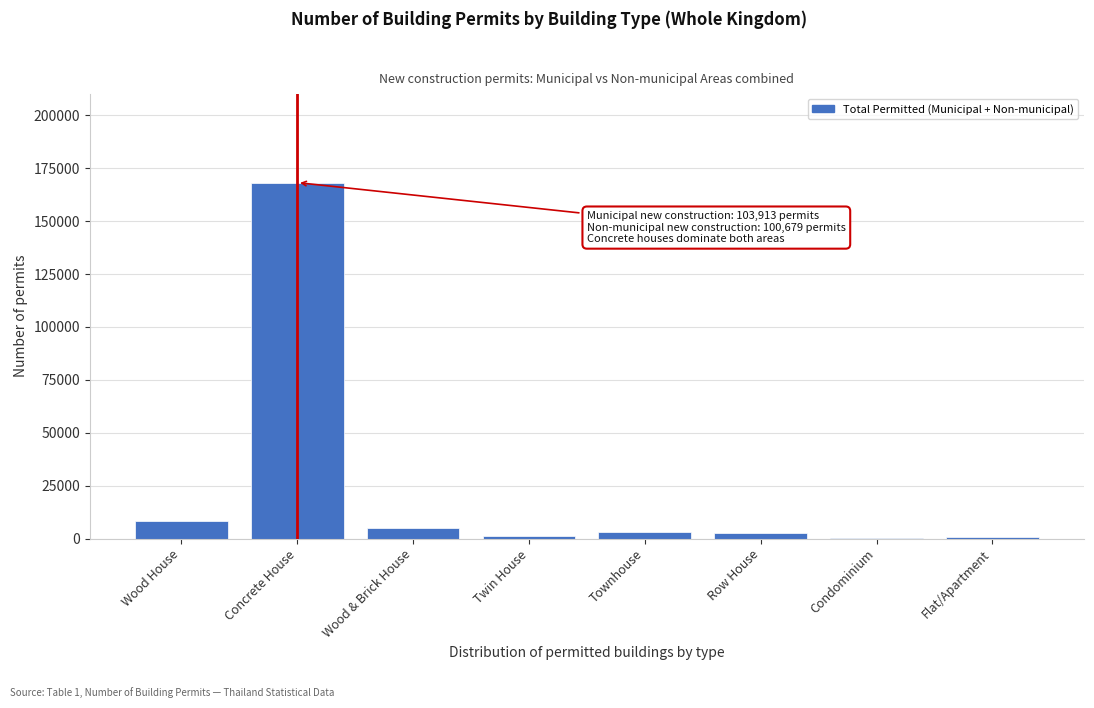

Which has a higher value, Row House or Wood House?

Wood House